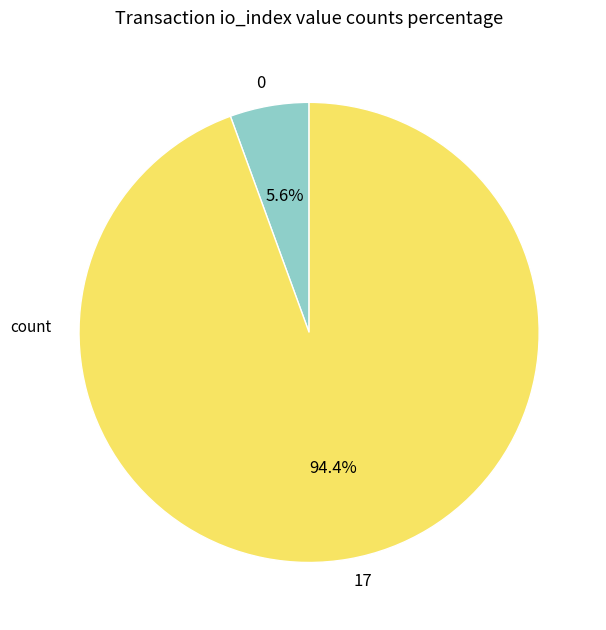

Which category has the biggest portion of the pie?

17